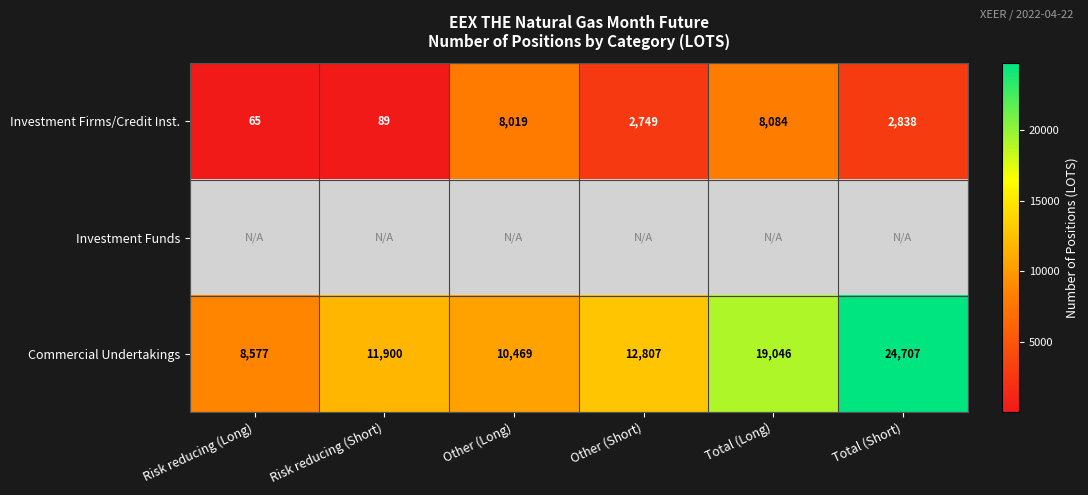

Rank the categories by Investment Firms/Credit Inst. value from lowest to highest.

Risk reducing (Long), Risk reducing (Short), Other (Short), Total (Short), Other (Long), Total (Long)